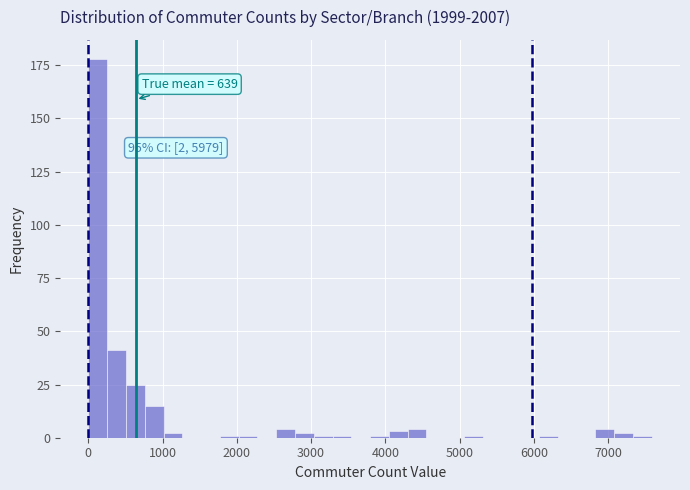

Around what value on the x-axis is the tallest bar? Give the approximate position of its centre, as read against the axis.

100